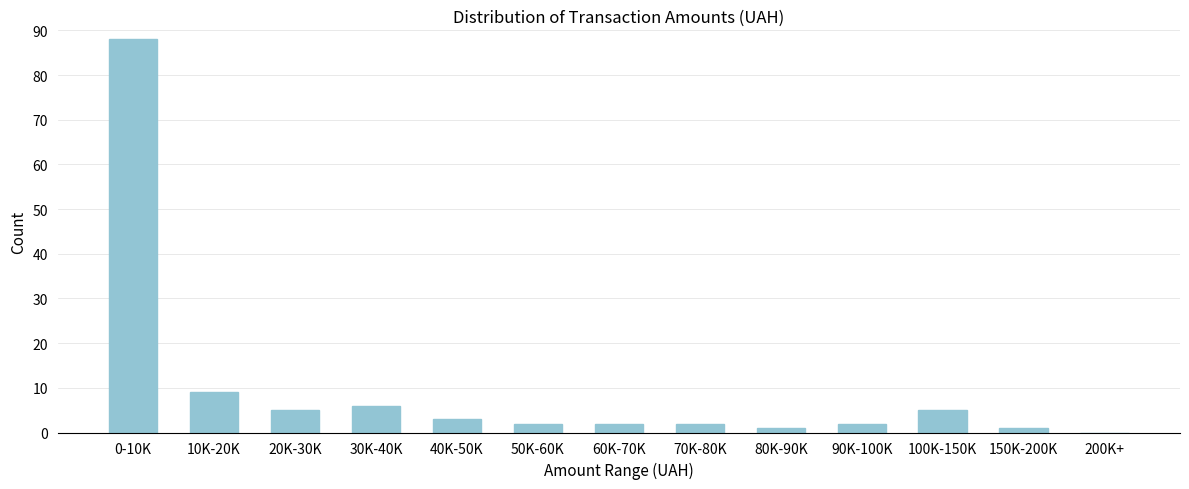

Reading left to right, what are all the values shown in this chart?

0-10K=88	10K-20K=9	20K-30K=5	30K-40K=6	40K-50K=3	50K-60K=2	60K-70K=2	70K-80K=2	80K-90K=1	90K-100K=2	100K-150K=5	150K-200K=1	200K+=0